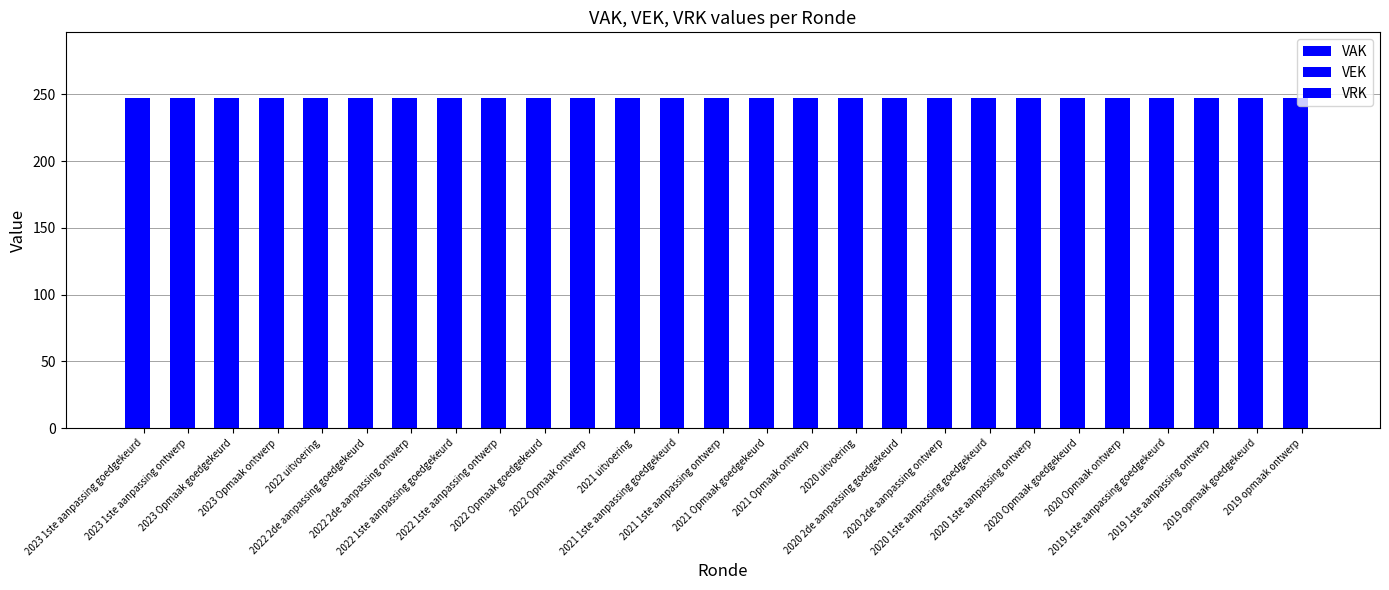

What is the approximate value of VAK at 2020 1ste aanpassing goedgekeurd?

247